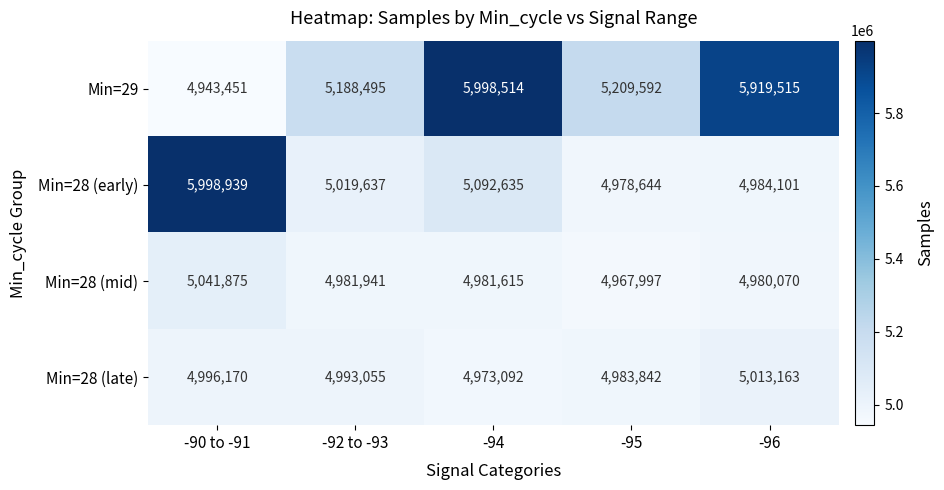

What is the maximum value shown in the chart?

5998939